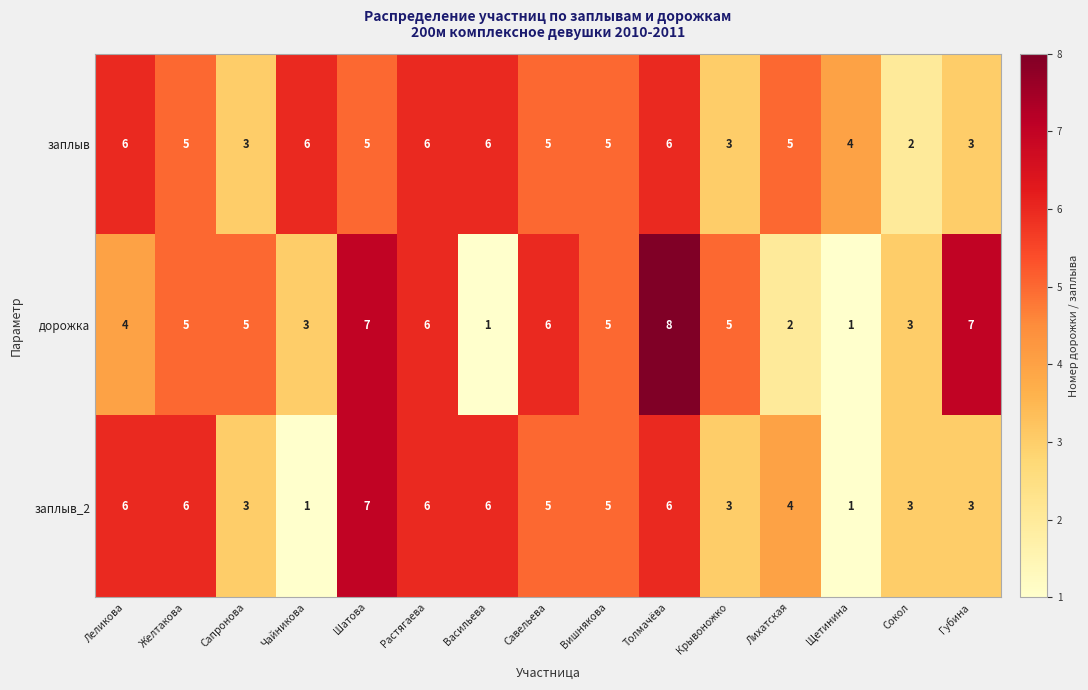

What value does the заплыв_2 series have at Толмачёва?

6